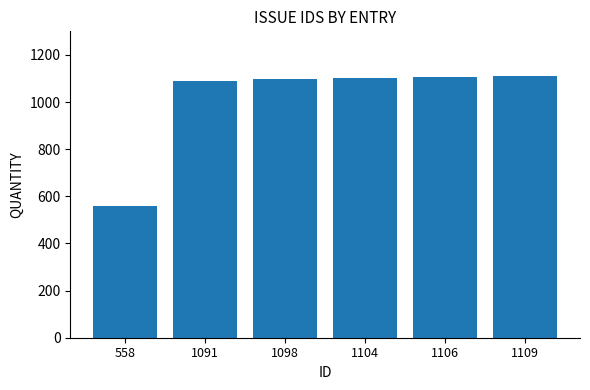

What is the change in value from 558 to 1098?

+540